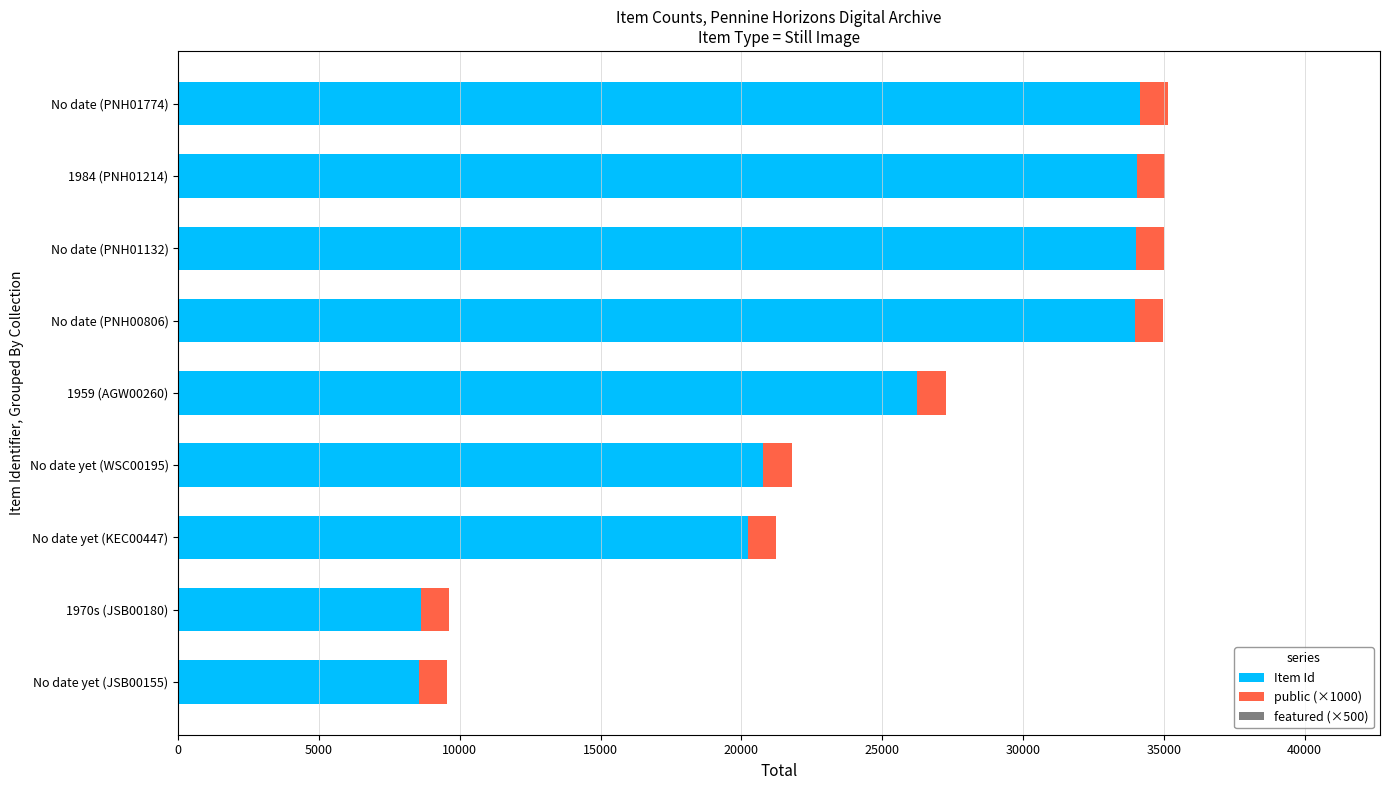

The value of Item Id at 1959 (AGW00260) is 26249. True or false?

True